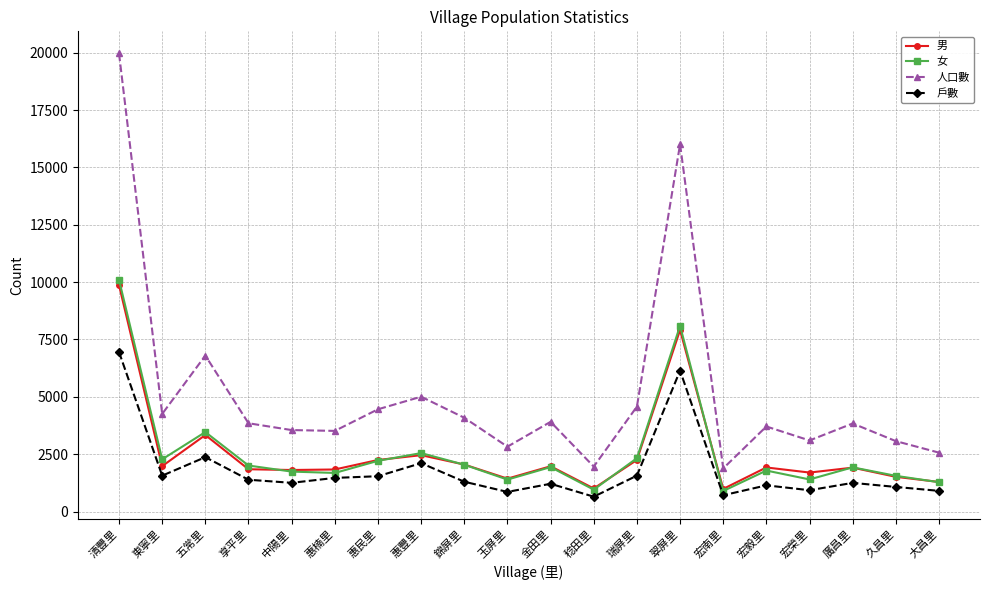

What position from the right is 惠豐里?

13